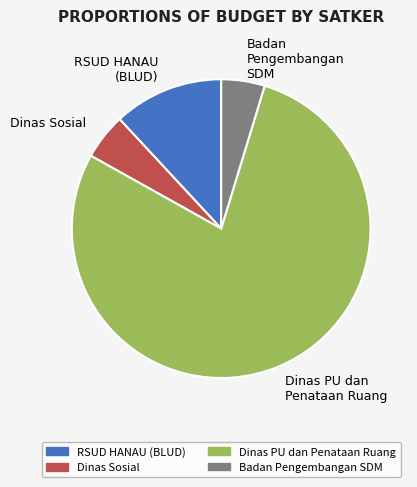

Is there any slice that represents more than half of the pie?

Yes